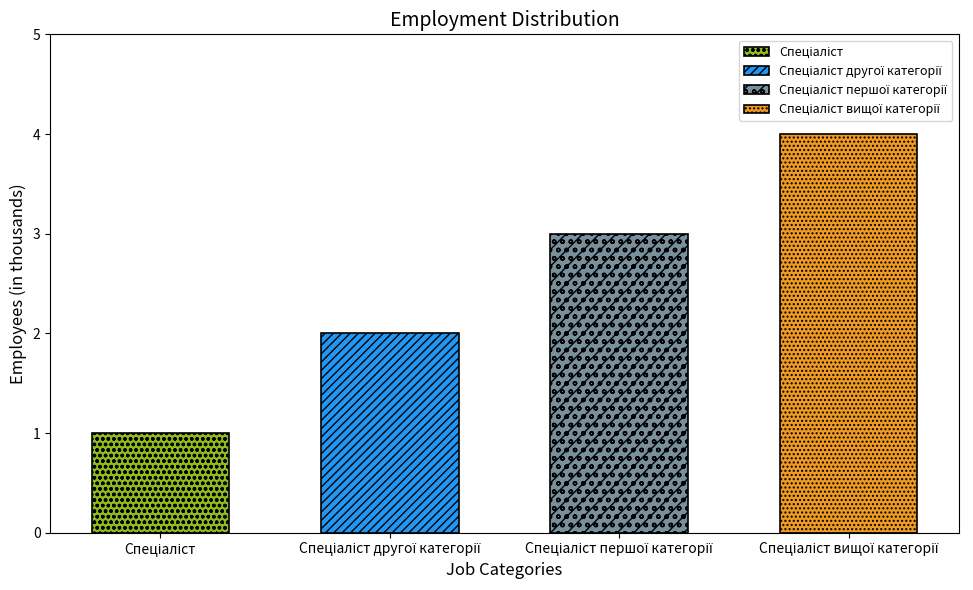

Reading left to right, list all the values displayed in this chart.

Спеціаліст=1	Спеціаліст другої категорії=2	Спеціаліст першої категорії=3	Спеціаліст вищої категорії=4